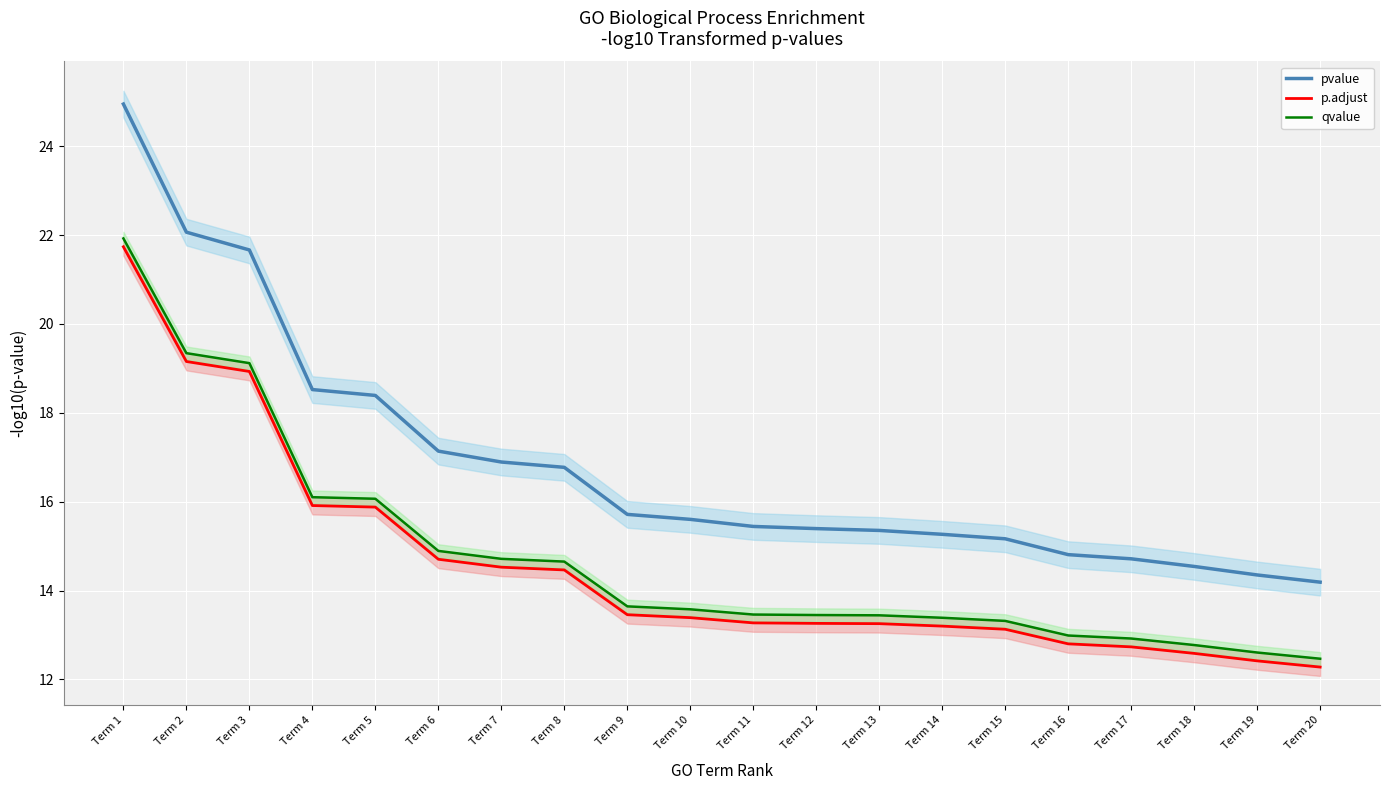

At how many categories does at least one series exceed 17?

6